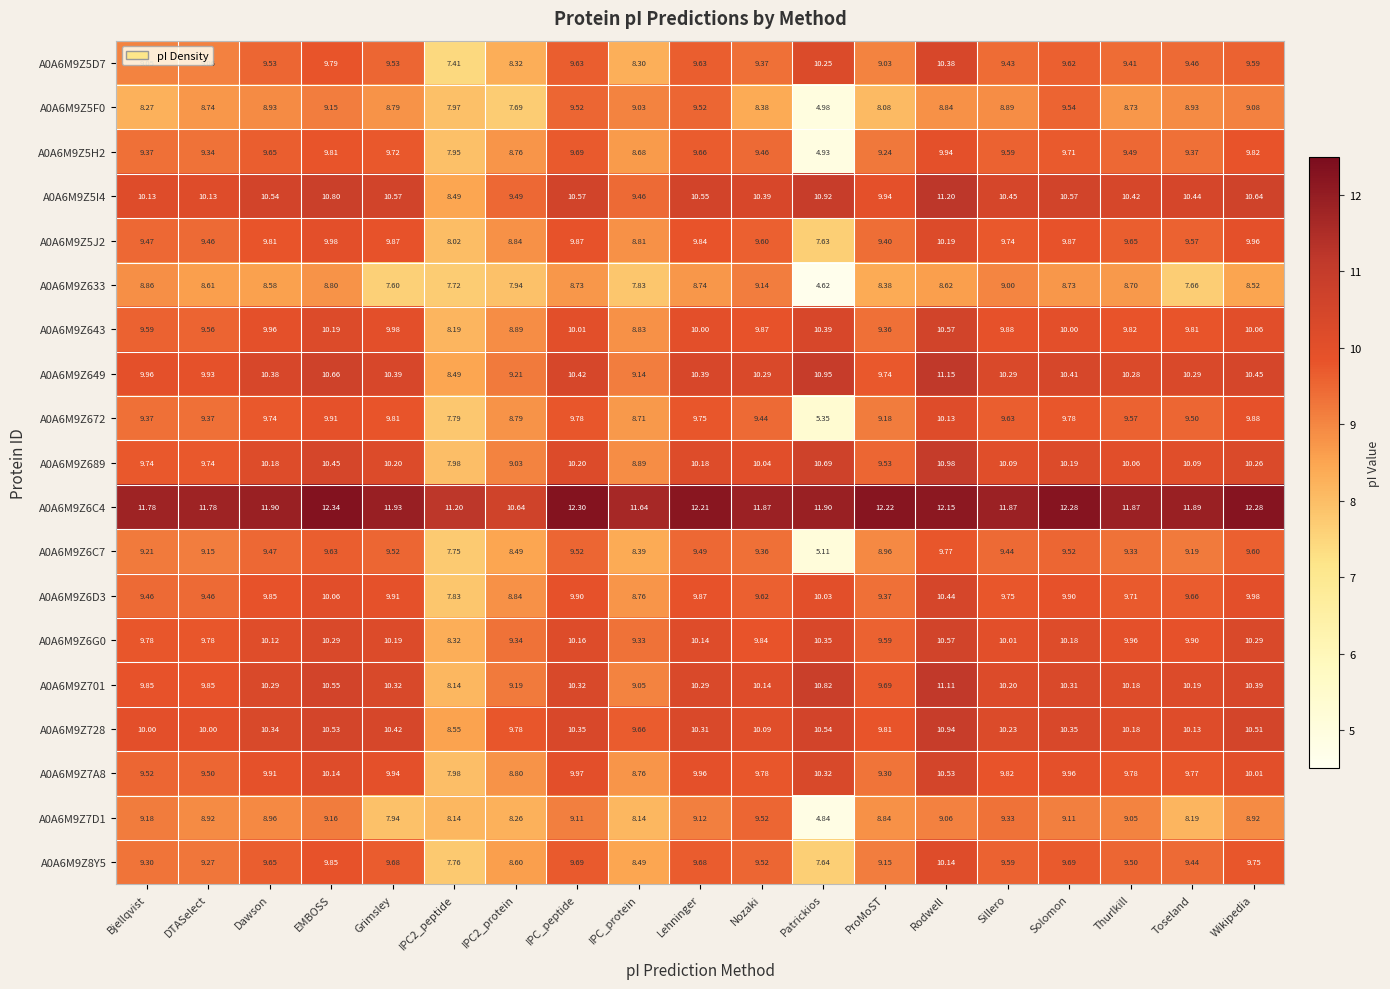

Which label corresponds to the smallest value in the chart?

Patrickios